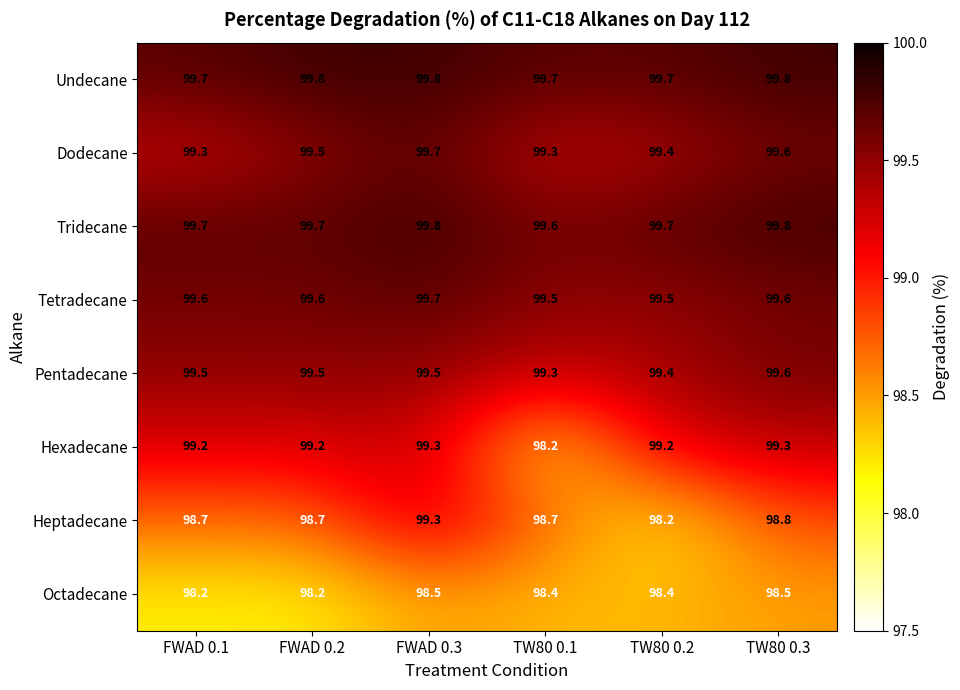

Which series changed the most between FWAD 0.3 and TW80 0.3?

Heptadecane